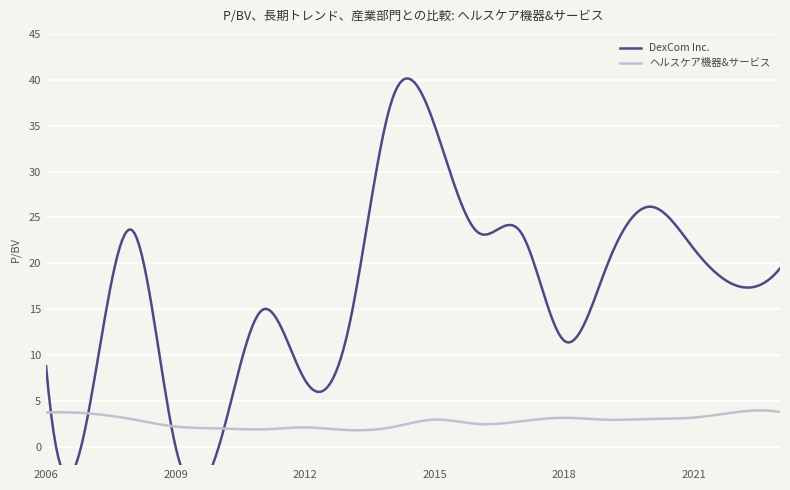

Which series ends up on top after the final intersection of ヘルスケア機器&サービス and DexCom Inc.?

DexCom Inc.